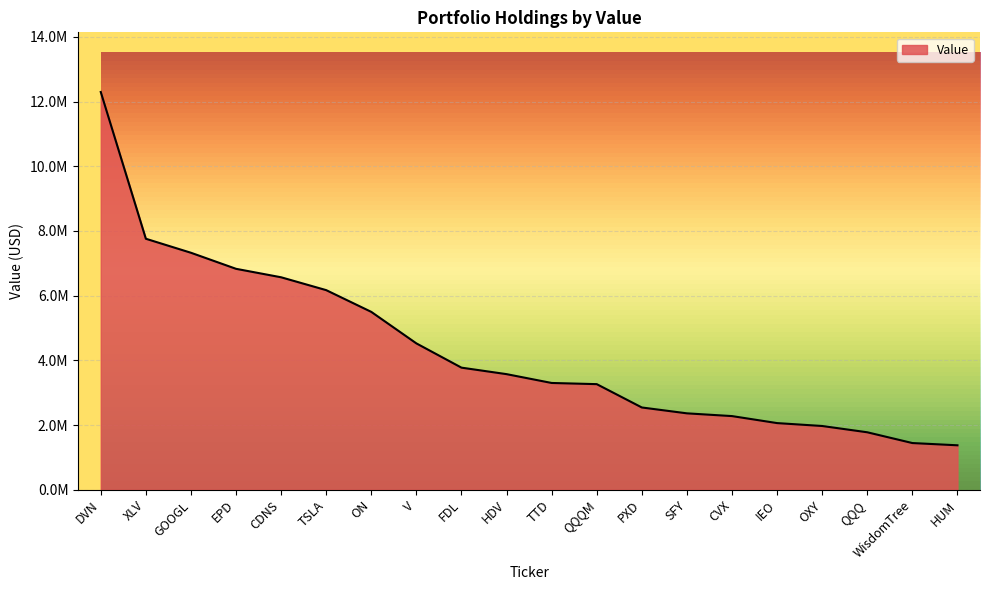

Does the chart have visible grid lines?

Yes